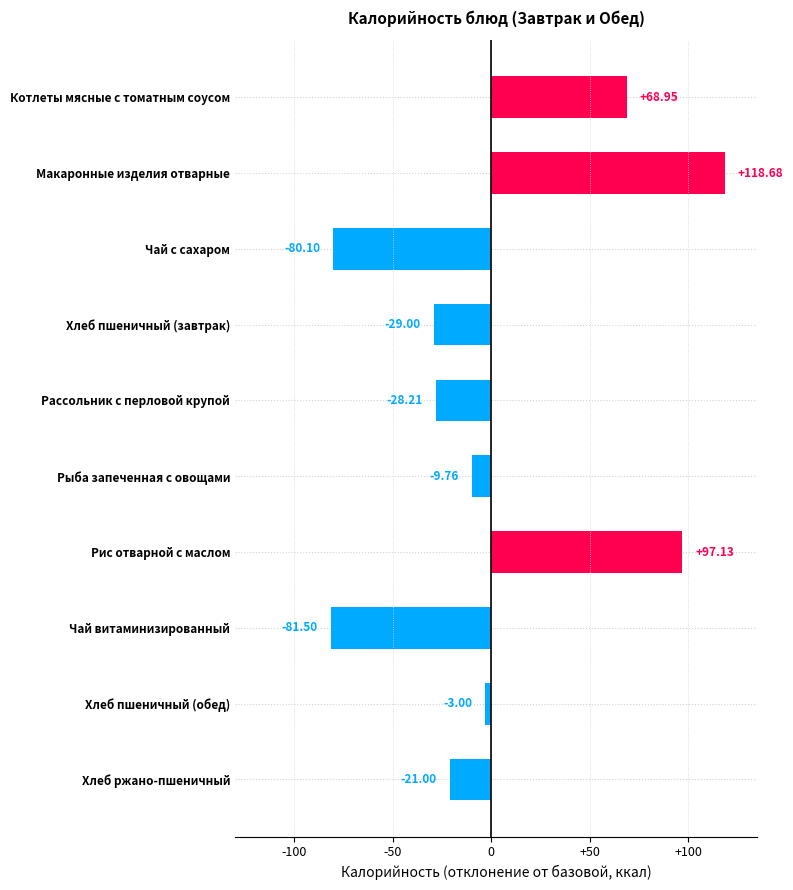

What is the difference between the values at Чай с сахаром and Хлеб ржано-пшеничный?

59.1